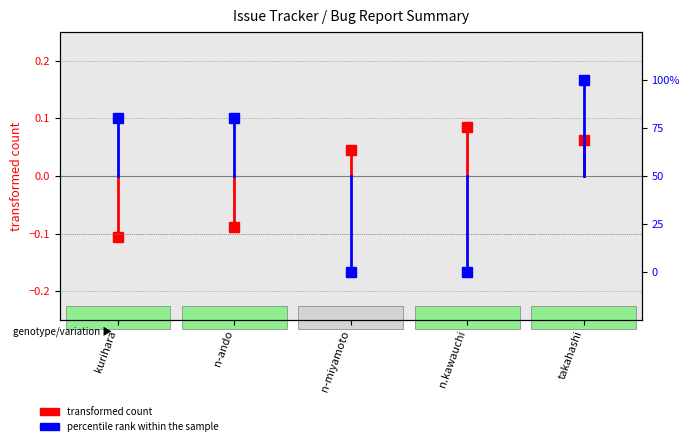

Is the value of transformed count at kurihara greater than the value of percentile rank within the sample at kurihara?

No